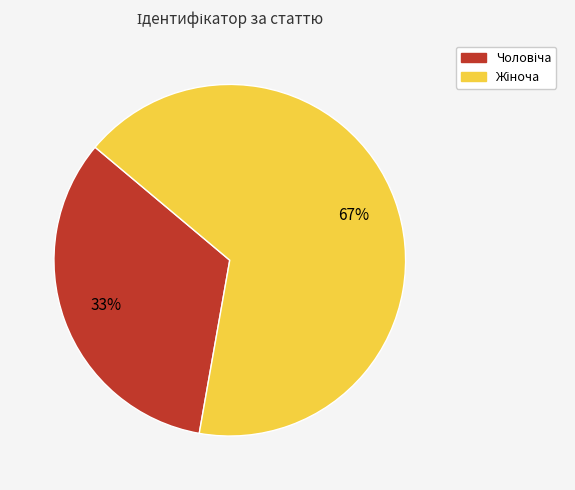

To the nearest percent, what is the average slice percentage?

50%